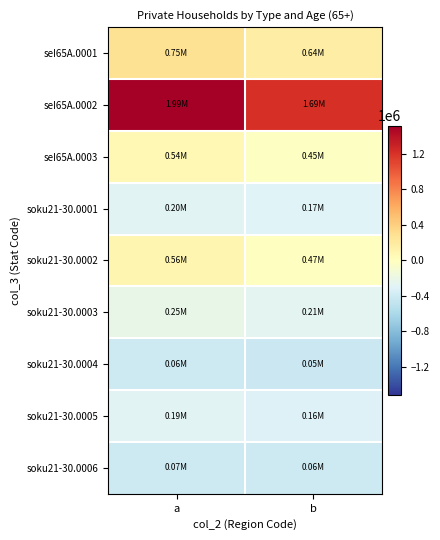

Reading left to right, extract all data points from this chart.

seI65A.0001: a=279126.7	b=171464.7
seI65A.0002: a=1519426.7	b=1213725.7
seI65A.0003: a=65465.7	b=-18428.3
soku21-30.0001: a=-275644.3	b=-306181.3
soku21-30.0002: a=88320.7	b=-4607.3
soku21-30.0003: a=-222617.3	b=-261252.3
soku21-30.0004: a=-410322.3	b=-420227.3
soku21-30.0005: a=-283492.3	b=-315247.3
soku21-30.0006: a=-404350.3	b=-415160.3